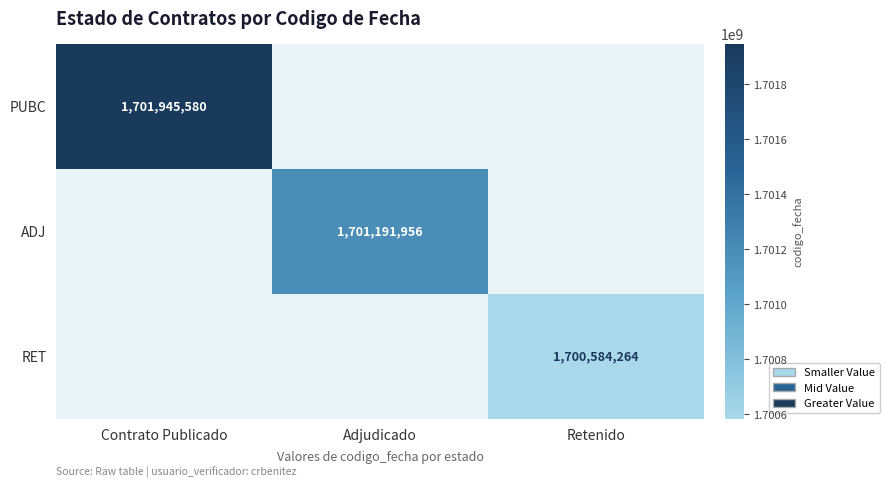

The PUBC series shows 1701945580 at Contrato Publicado. True or false?

True